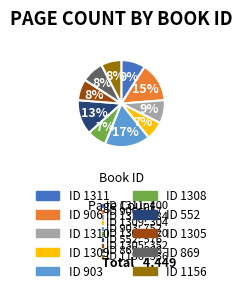

Is there a majority slice in this chart?

No